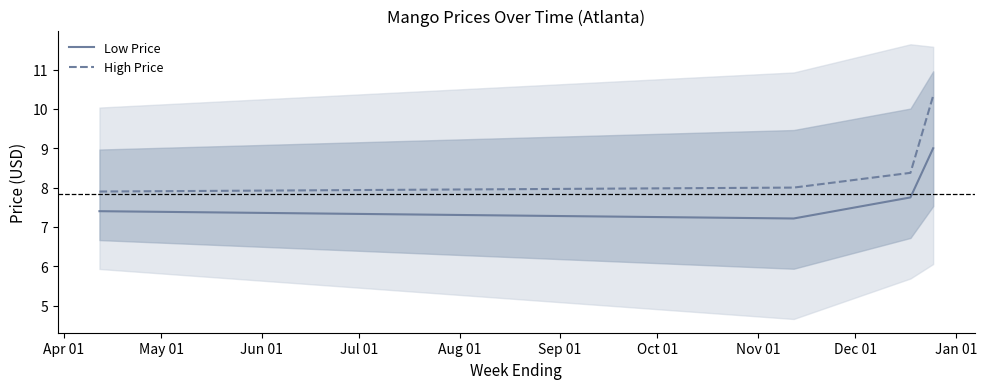

What is the sum of all Low Price values?

31.4